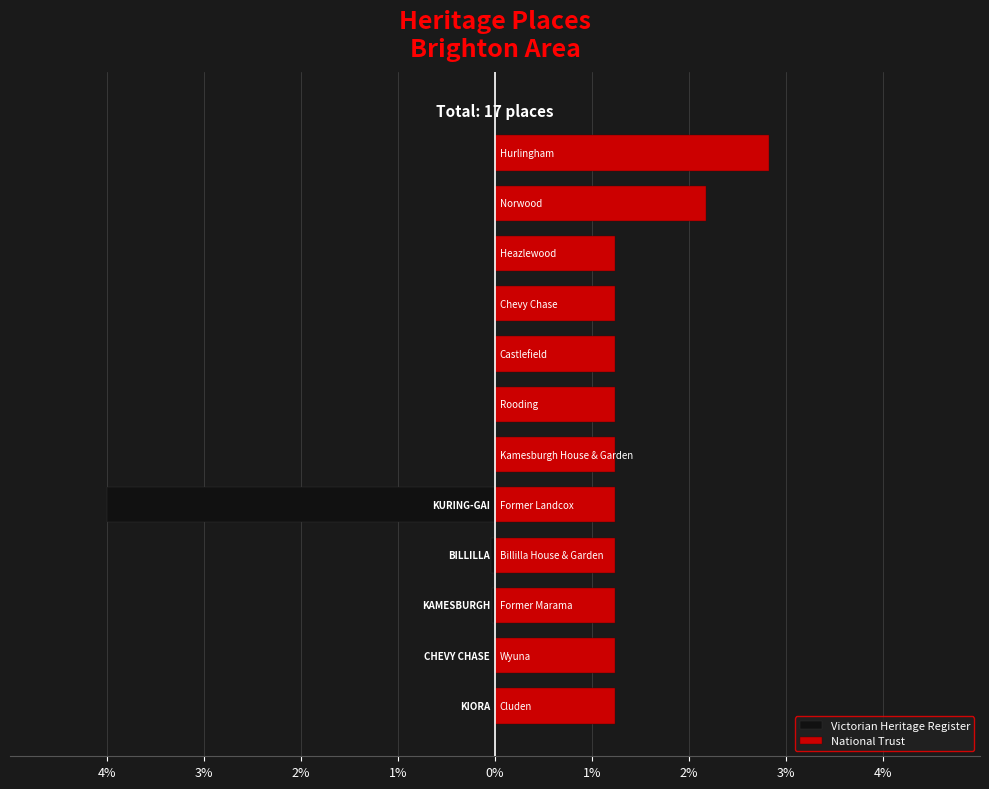

What is the total value across all series at 1%?

1.2